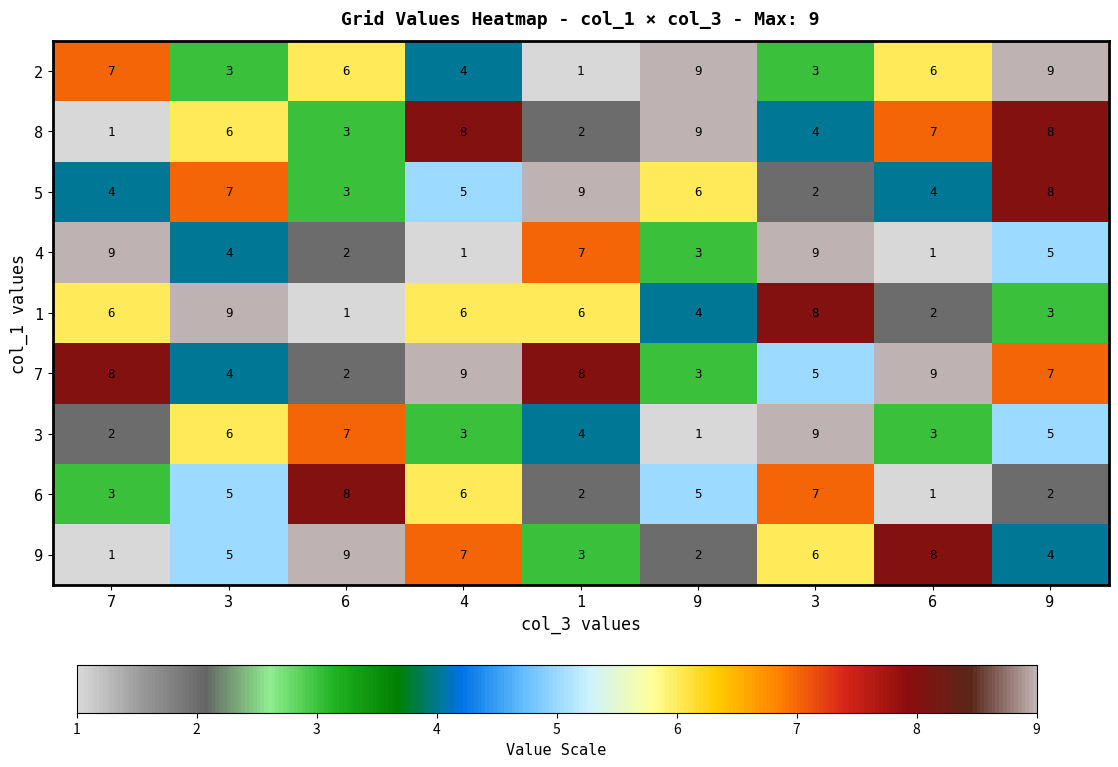

How many data points in 1 are less than 6?

4